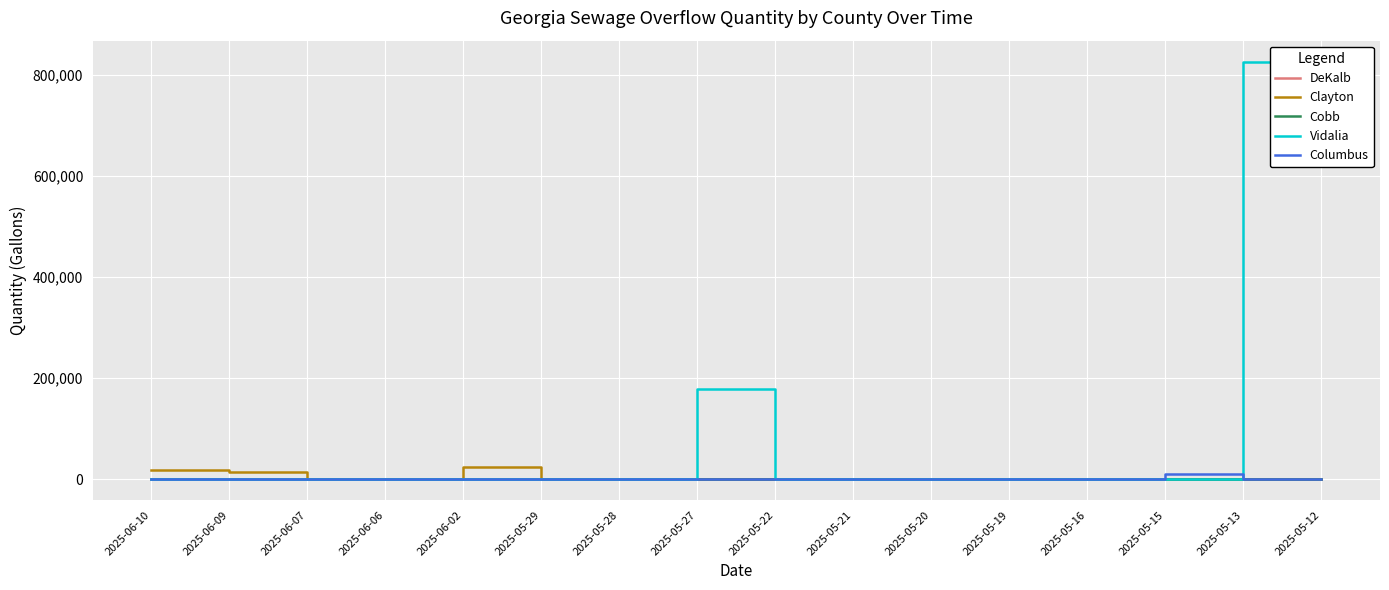

What is the maximum value shown in the chart?

825660